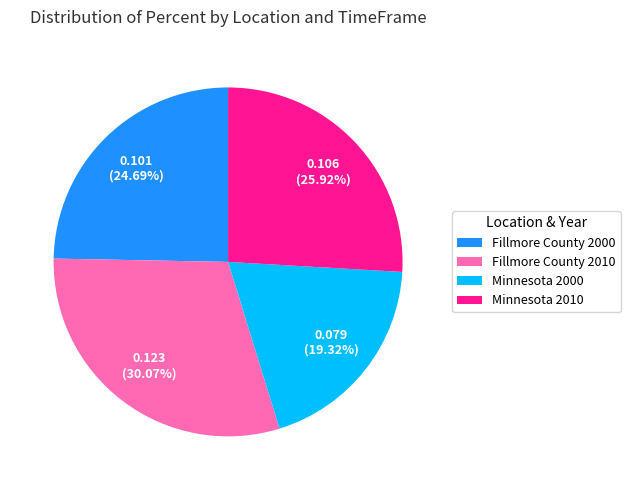

Count the number of slices in the pie.

4